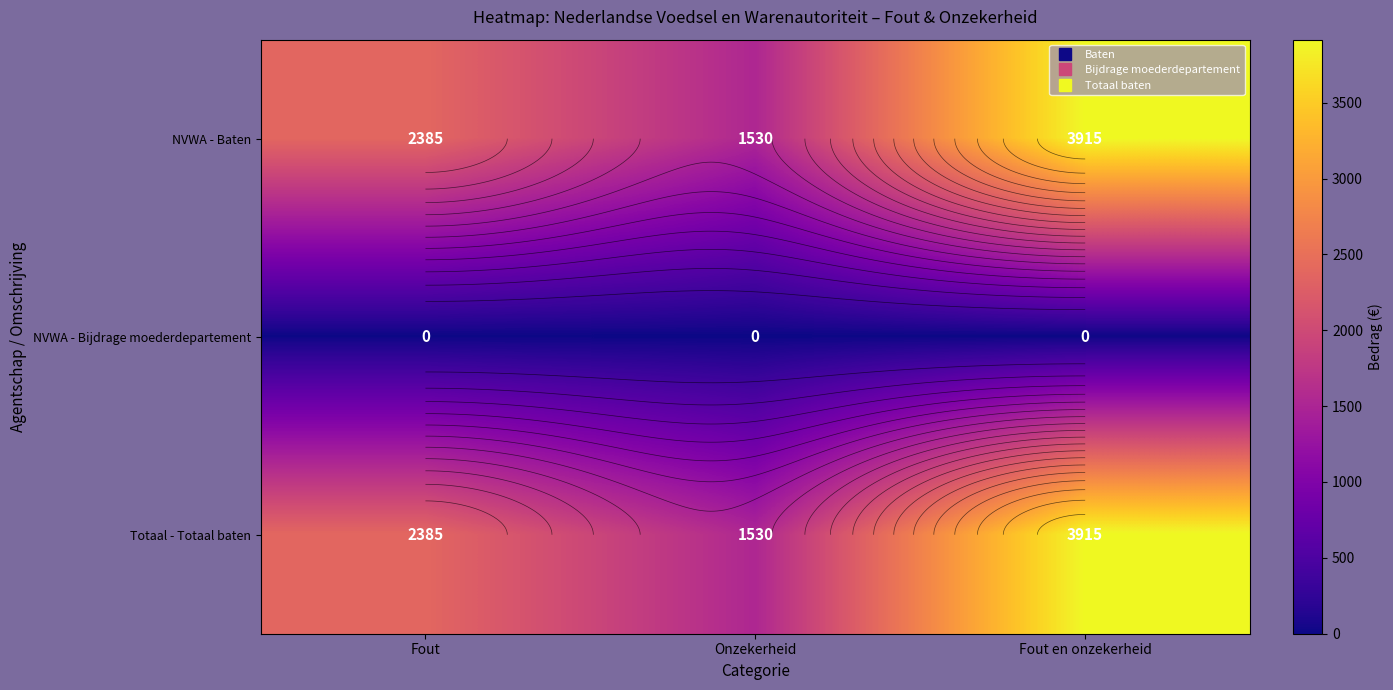

Read the NVWA - Baten value at Onzekerheid, to the nearest 50.

1550